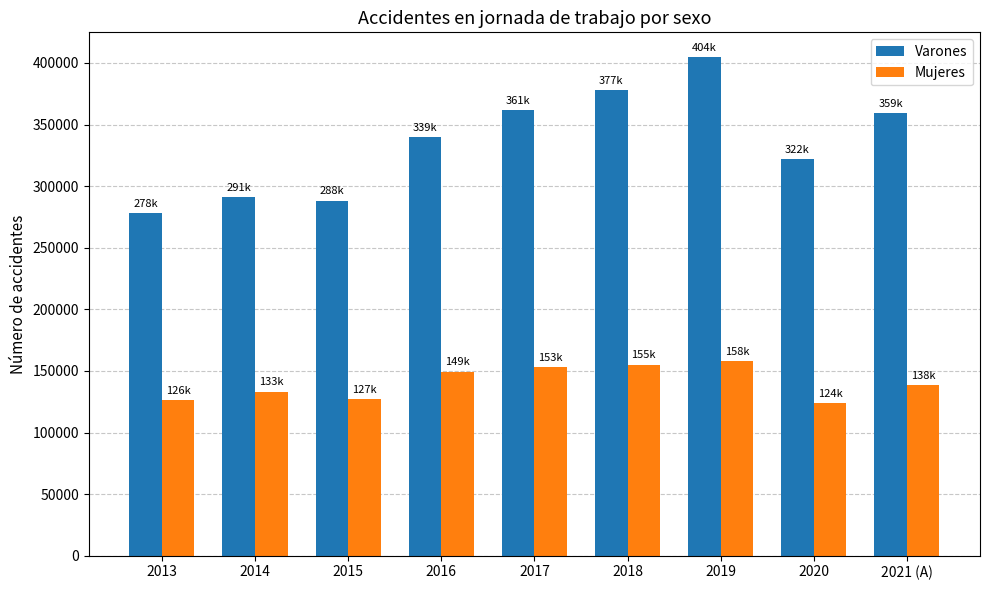

How many data points in Mujeres are less than 138458?

4